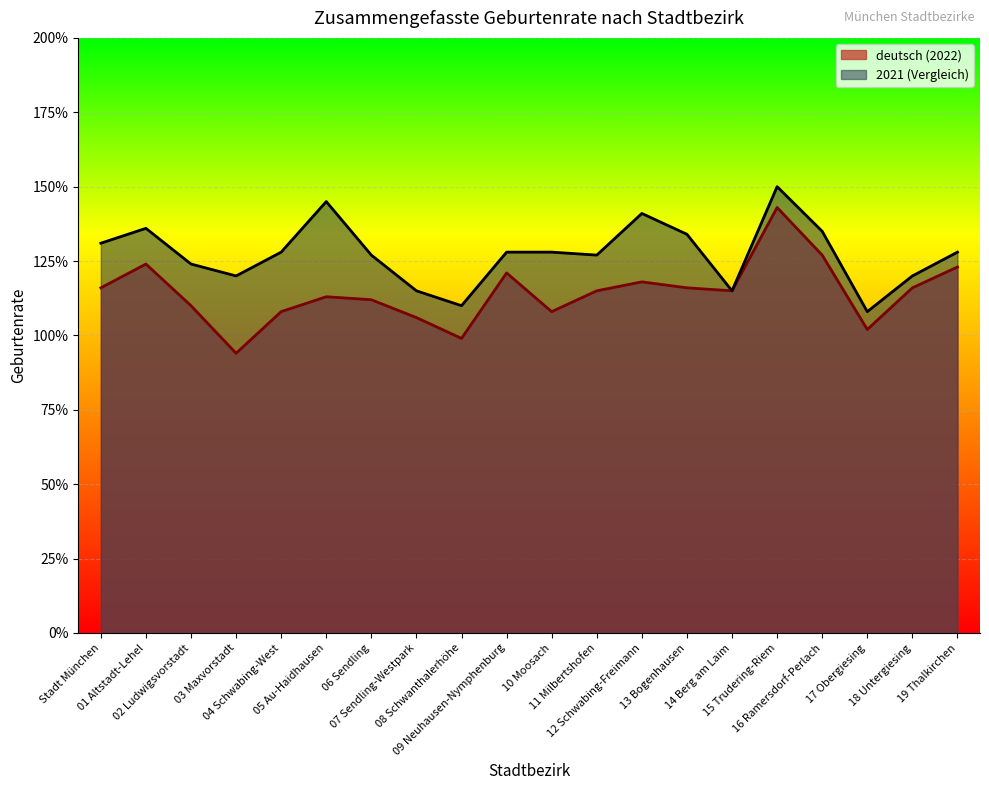

True or false: nicht-deutsch and deutsch intersect in this chart.

False